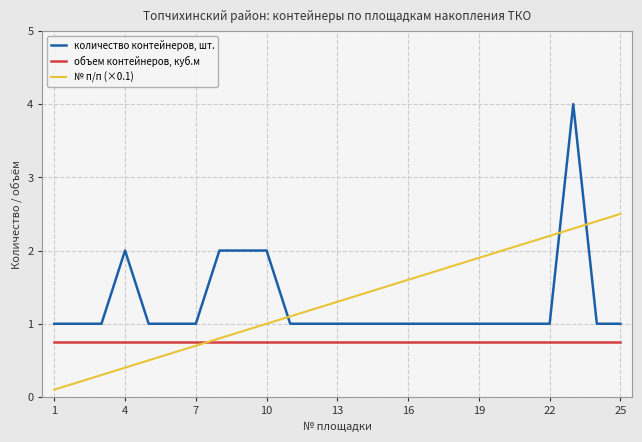

What is the highest value of the количество контейнеров, шт. series?

4.0